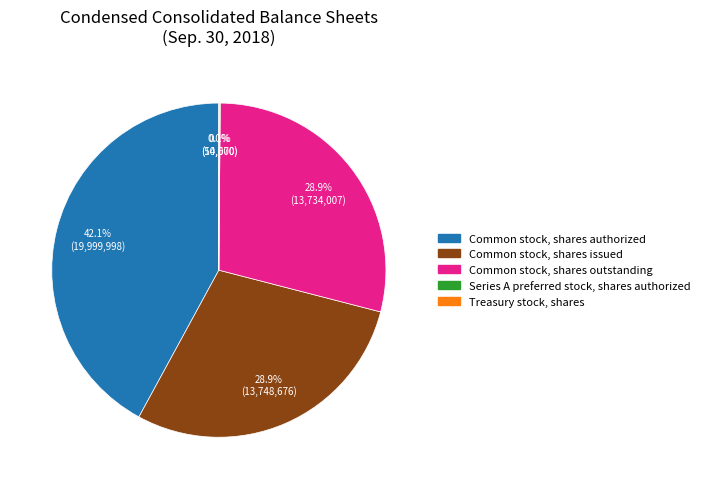

Approximately how many times larger is the value at Common stock, shares authorized compared to Common stock, shares issued?

1.5